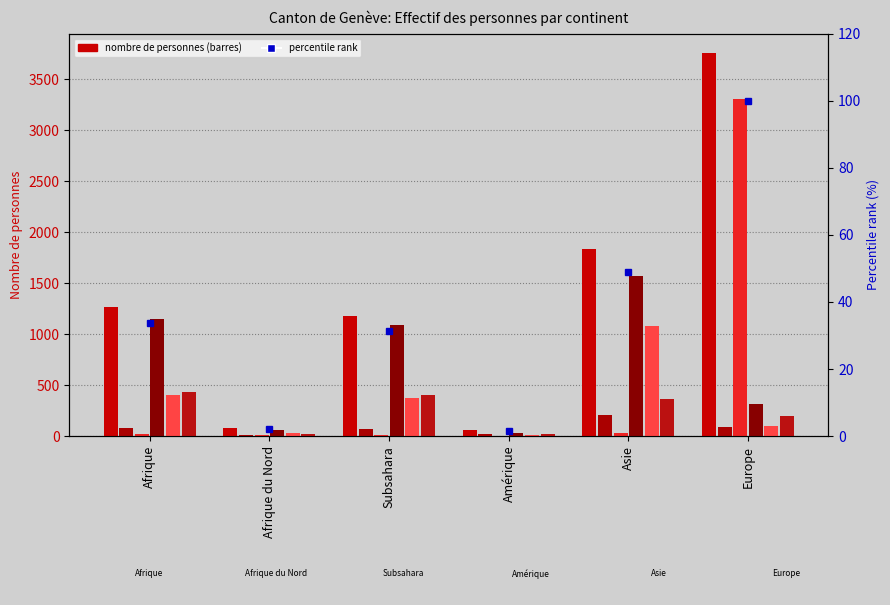

What is the minimum value shown in the chart?

2